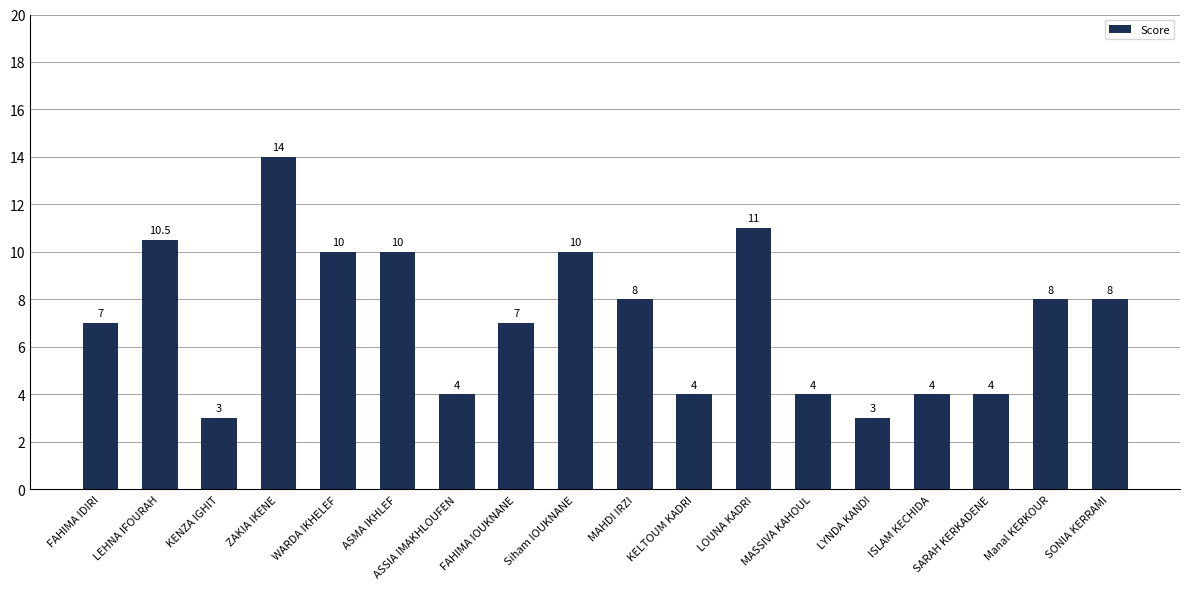

What is the average value?

7.2